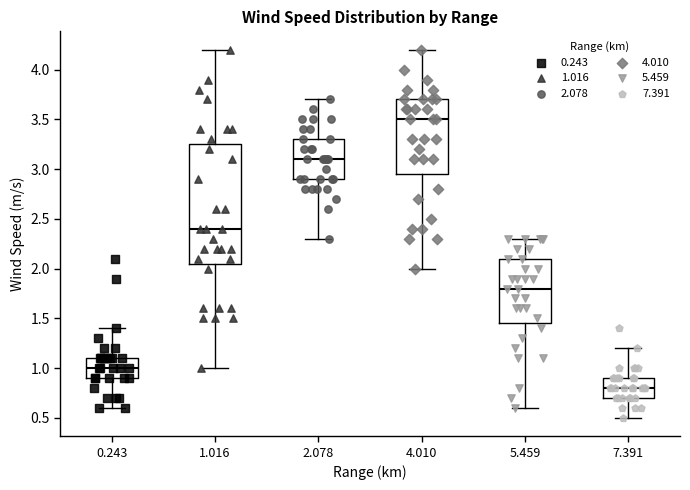

Reading left to right, read every box against the y-axis: the position of its median line, the range the box covers, and the ends of its whiskers. The values are not printed on the chart, so give them approximately, as read against the axis.

0.243: median 1.00, box 0.90 to 1.10, whiskers 0.60 to 1.40
1.016: median 2.40, box 2.05 to 3.25, whiskers 1.00 to 4.20
2.078: median 3.10, box 2.90 to 3.30, whiskers 2.30 to 3.70
4.010: median 3.50, box 2.95 to 3.70, whiskers 2.00 to 4.20
5.459: median 1.80, box 1.45 to 2.10, whiskers 0.60 to 2.30
7.391: median 0.80, box 0.70 to 0.90, whiskers 0.50 to 1.20